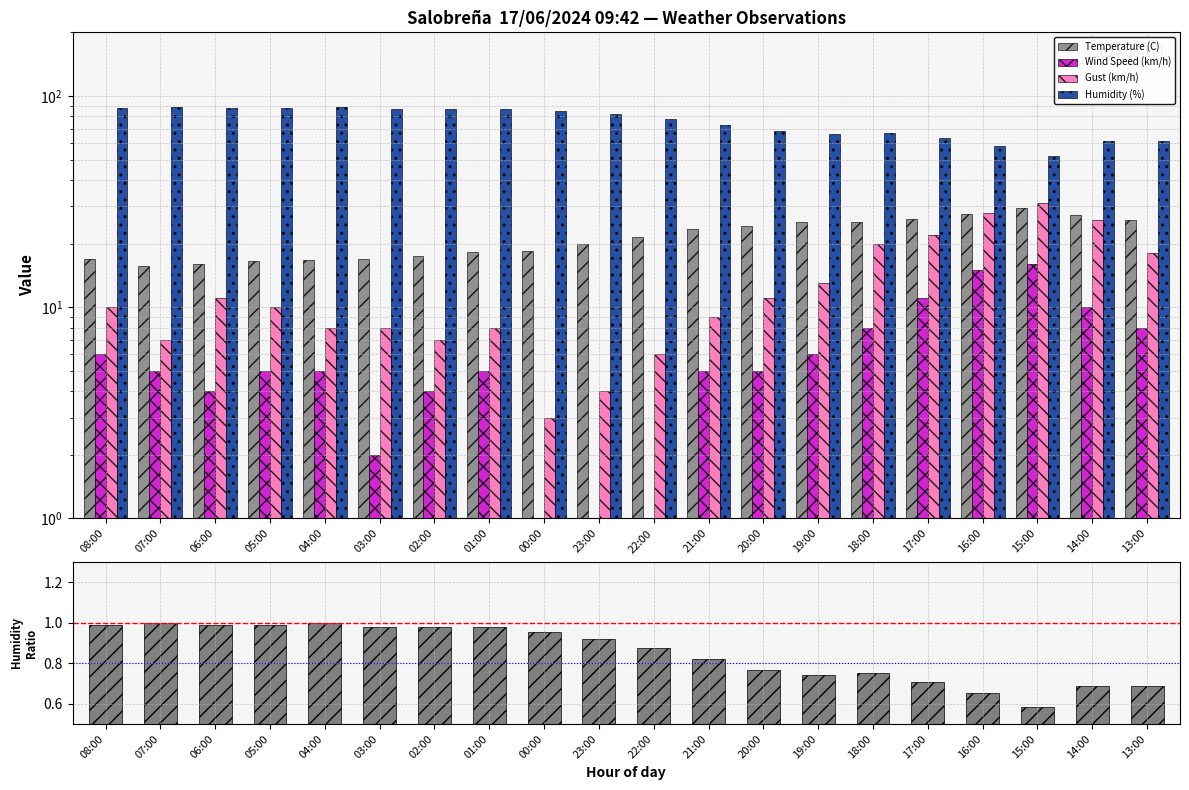

Is the value of Humidity (%) at 07:00 greater than the value of Temperature (C) at 18:00?

Yes